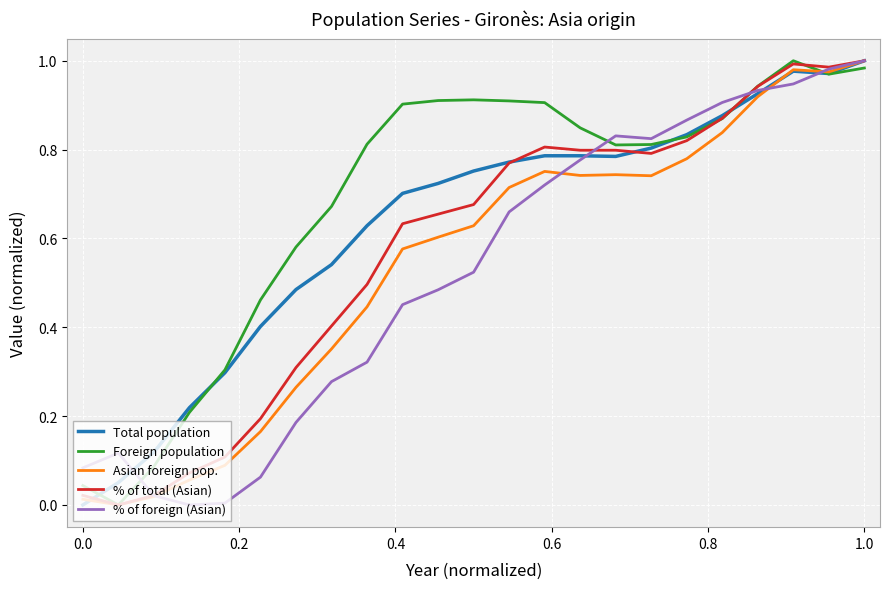

How many lines are shown in the chart?

5